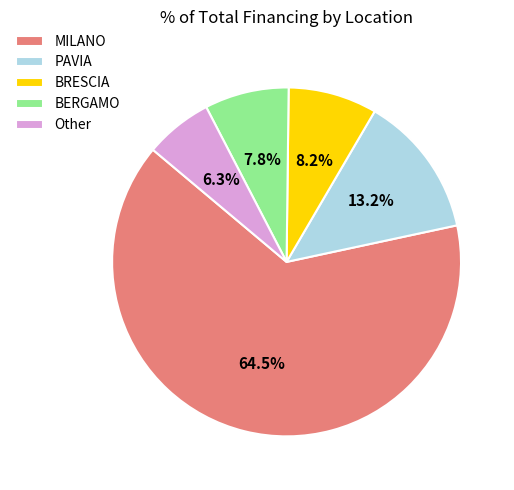

How many slices are in this pie chart?

5